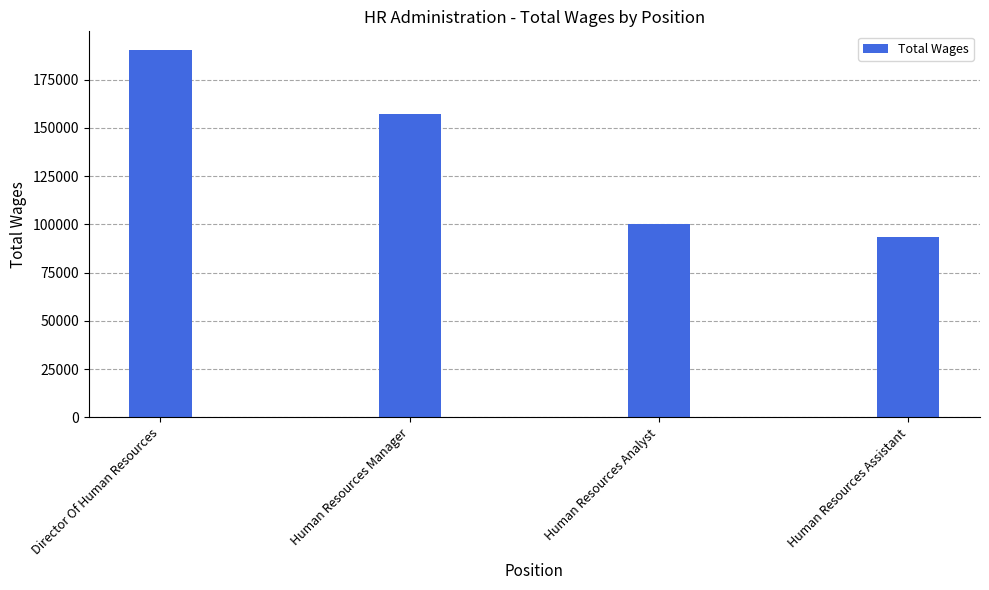

Which label corresponds to the largest value in the chart?

Director Of Human Resources